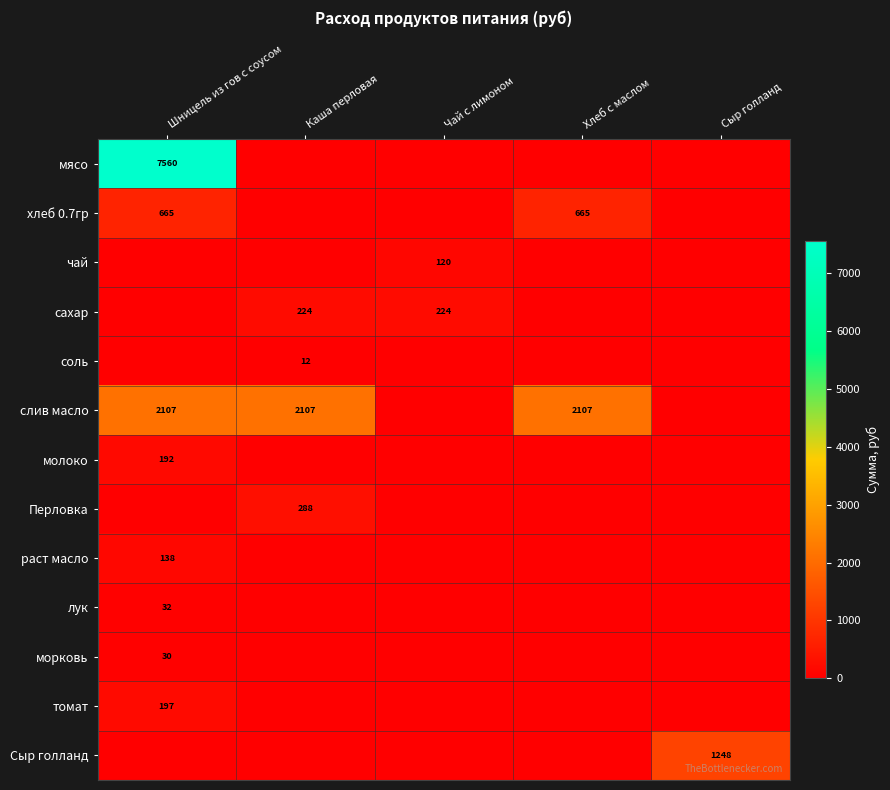

What is the sum of the слив масло values at Шницель из гов с соусом and Каша перловая?

4214